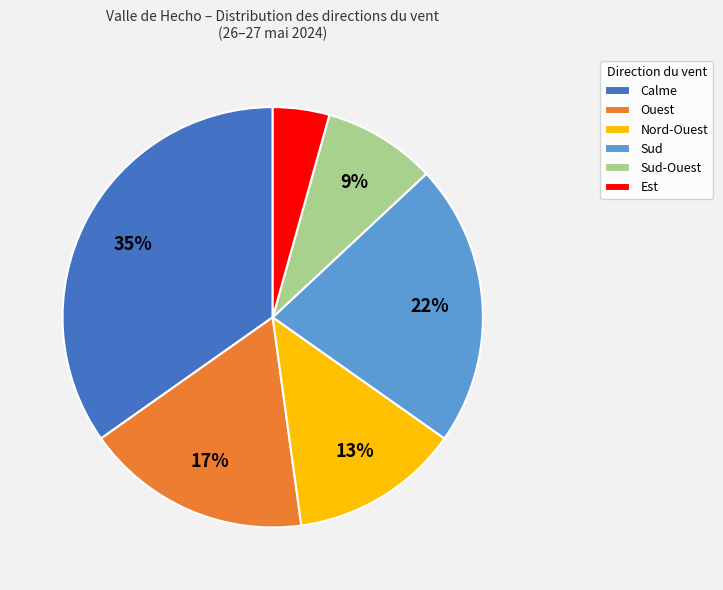

Which category has the smallest portion of the pie?

Est